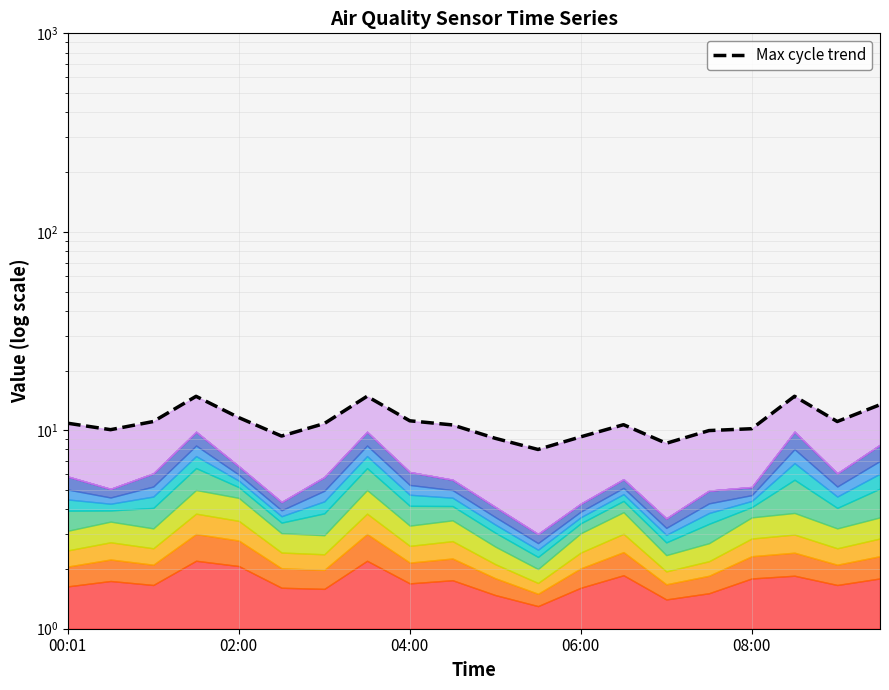

At which label does the data first exceed 10?

00:01